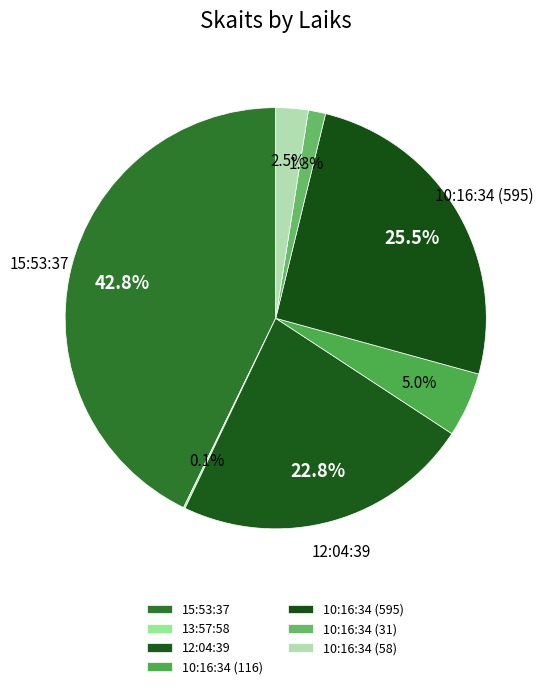

How many segments does this pie chart have?

7